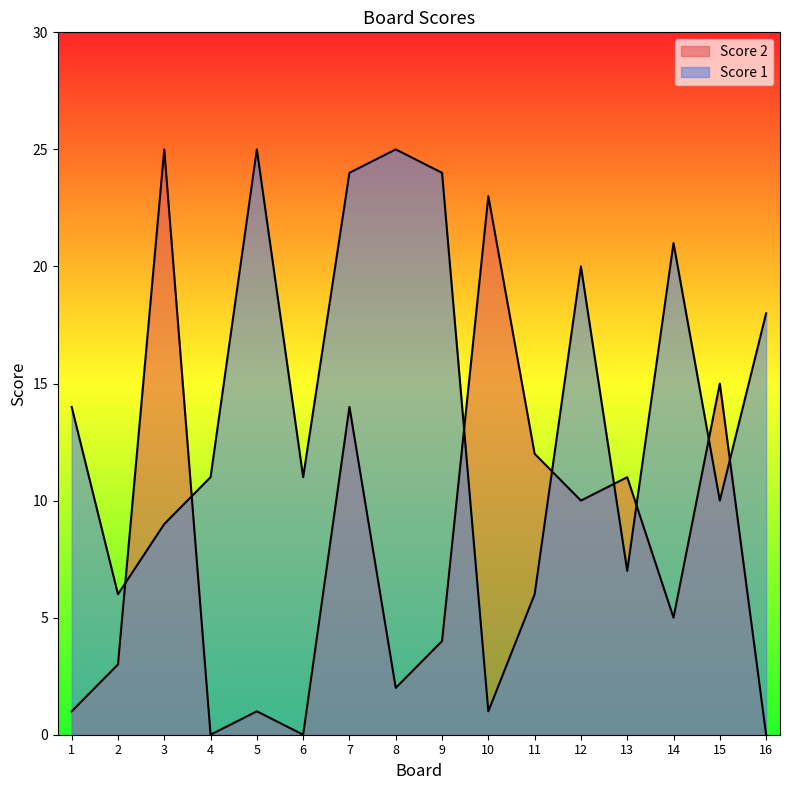

How many interior local peaks does the Score 1 series have?

4